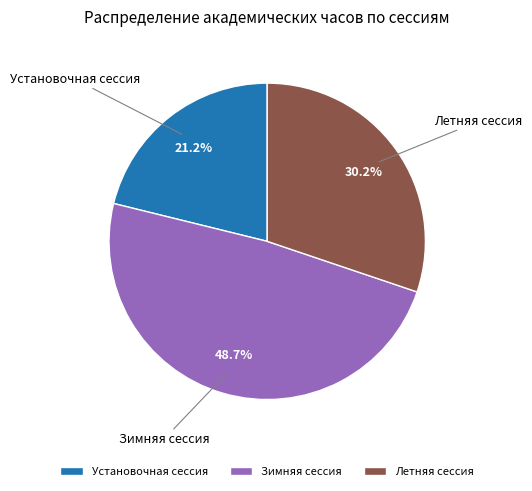

Does any single category account for the majority?

No